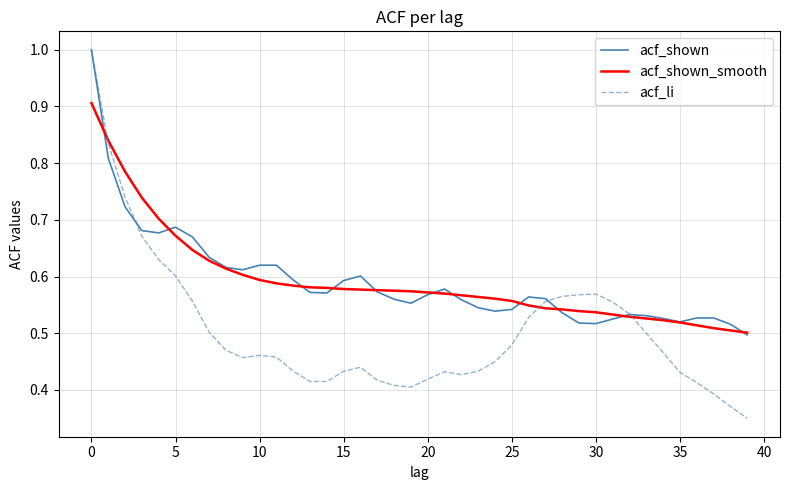

What is the maximum value shown in the chart?

1.0